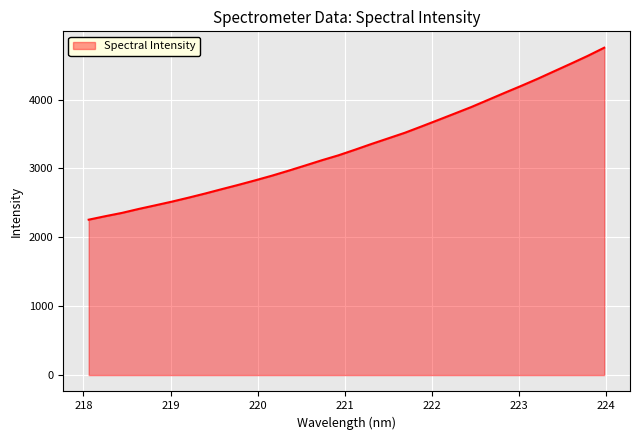

What is the greatest value displayed?

4754.1